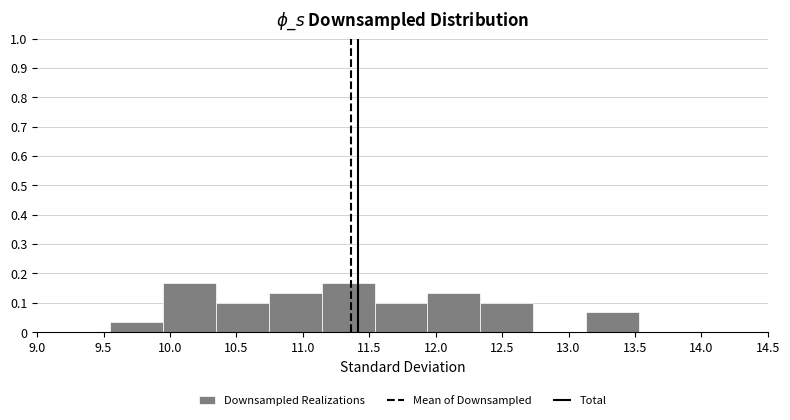

Reading left to right, transcribe this chart: for each bar, give the range it covers on the x-axis and its height. Neither the bar edges nor the heights are printed on the chart, so give them approximately, as read against the axes.

9.55 to 9.95: 0.03
9.95 to 10.35: 0.17
10.35 to 10.75: 0.10
10.75 to 11.15: 0.13
11.15 to 11.55: 0.17
11.55 to 11.95: 0.10
11.95 to 12.35: 0.13
12.35 to 12.75: 0.10
12.75 to 13.15: 0
13.15 to 13.55: 0.07